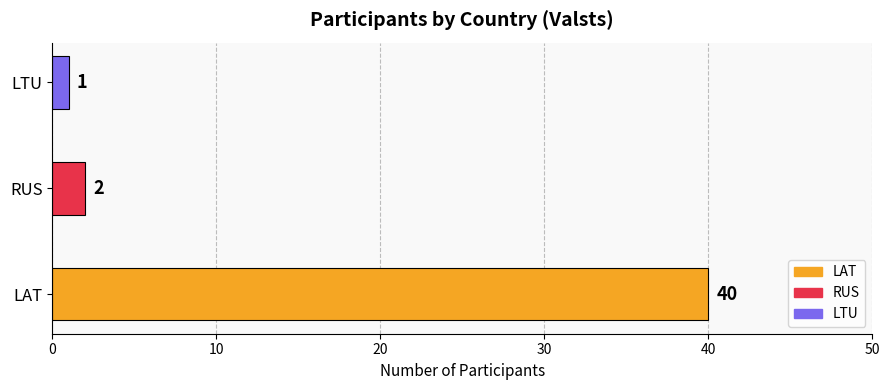

List the labels in order of value, smallest first.

LTU, RUS, LAT